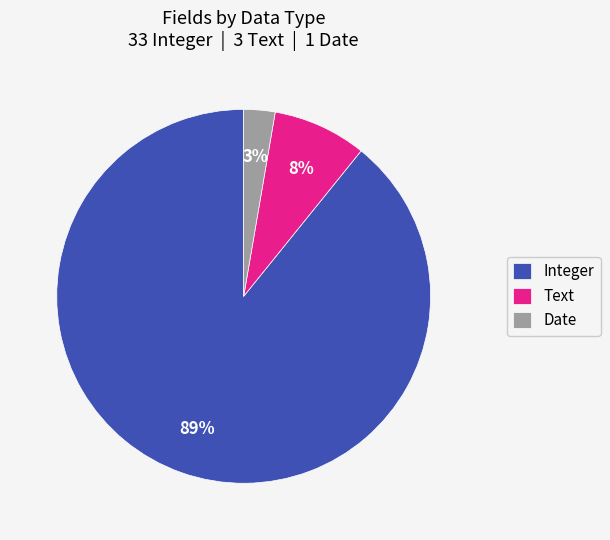

How many slices are in this pie chart?

3